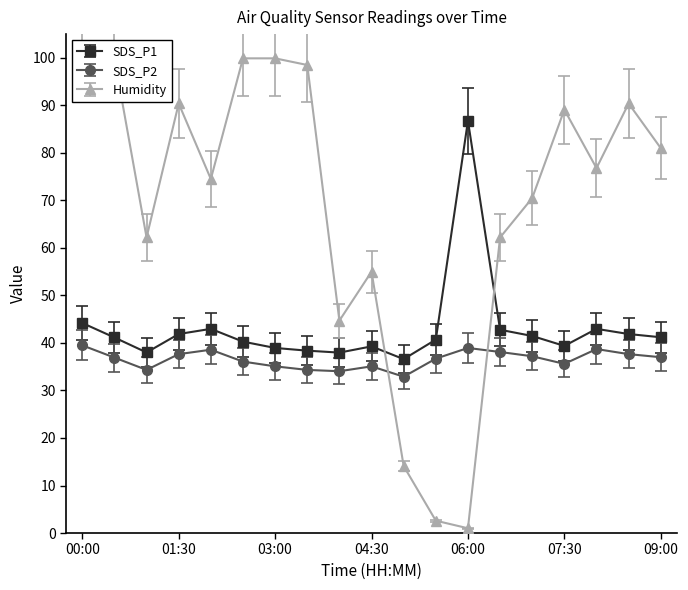

At which label is SDS_P1 closest to 61?

00:00